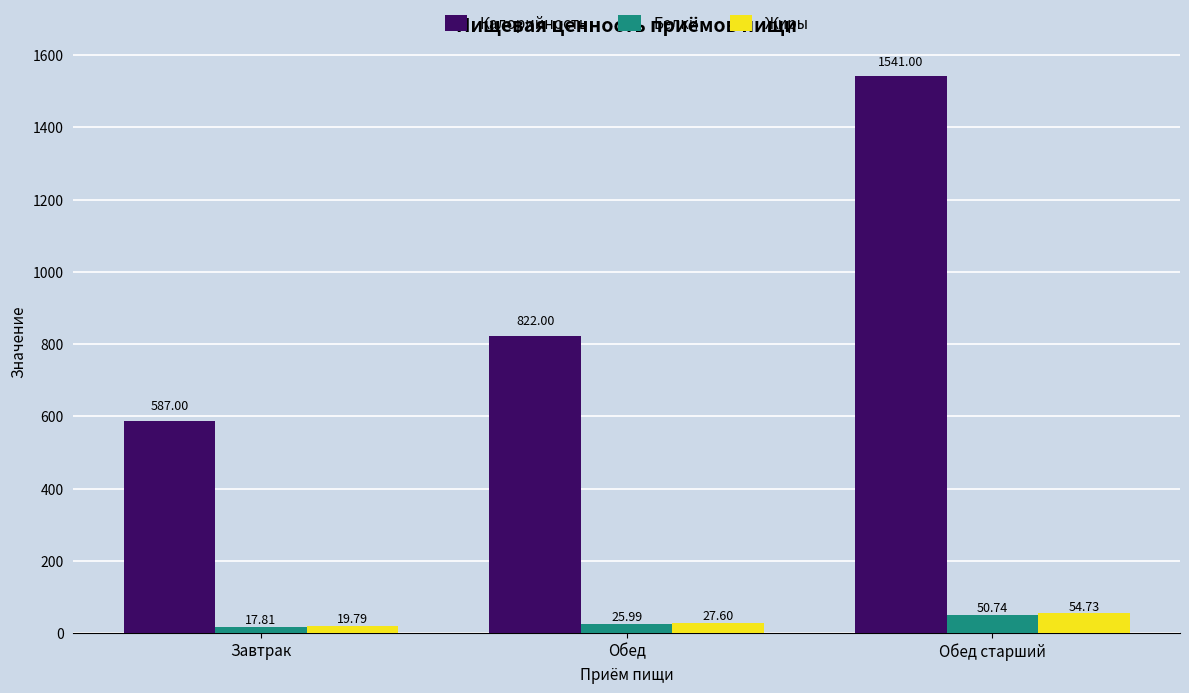

Is the value of Калорийность at Обед старший greater than the value of Белки at Обед старший?

Yes